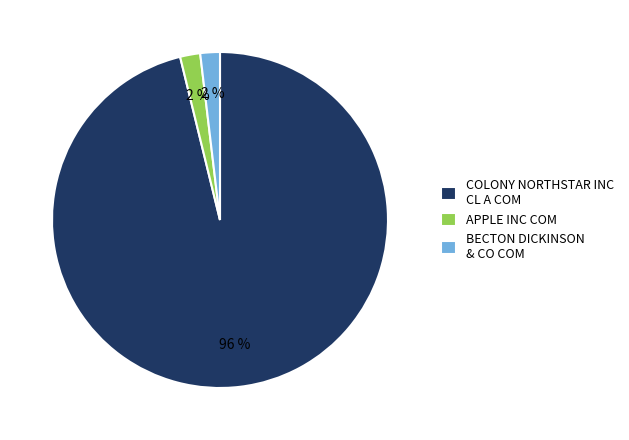

To the nearest percent, what is the combined percentage of BECTON DICKINSON & CO COM and COLONY NORTHSTAR INC CL A COM?

98%